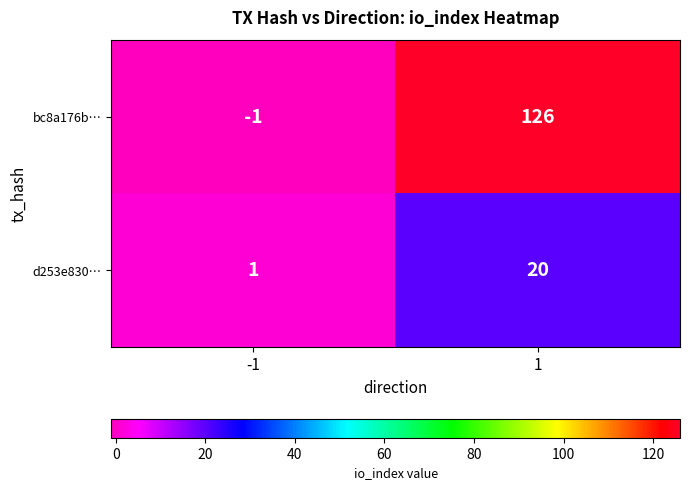

List the series in order of their overall mean, highest first.

bc8a176b…, d253e830…